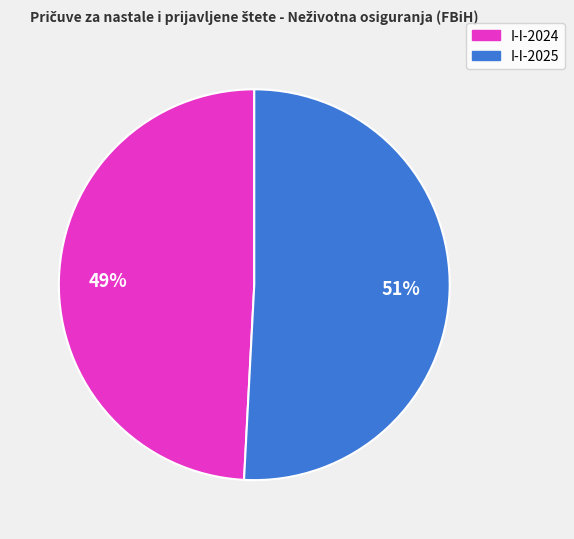

To the nearest percent, what is the average slice percentage?

50%